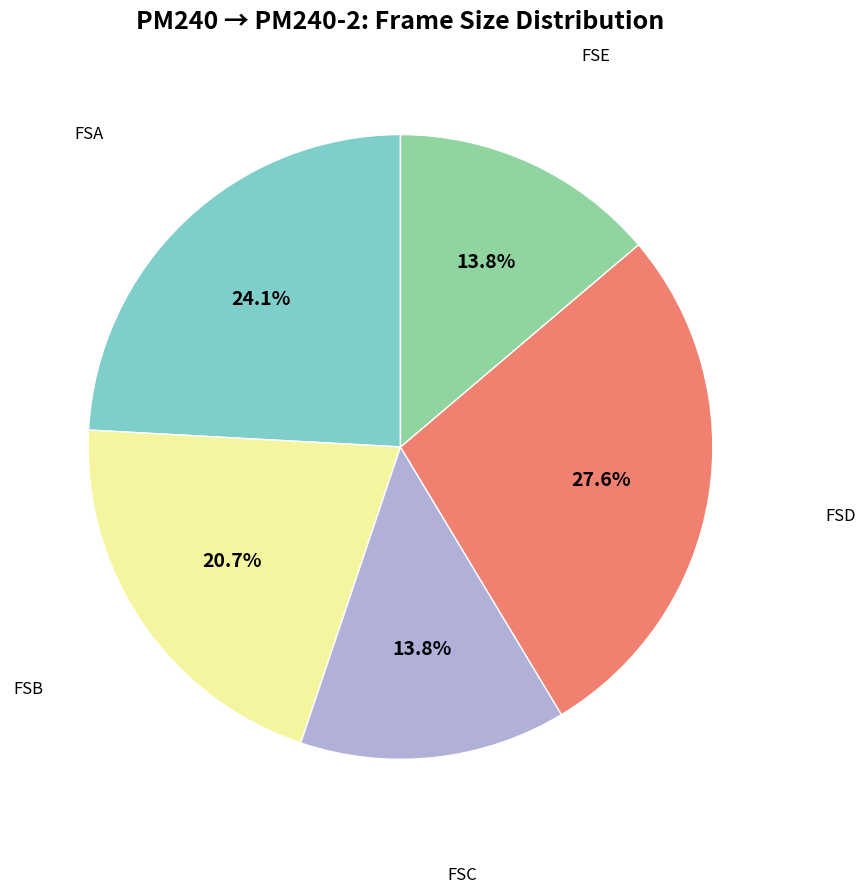

How many segments does this pie chart have?

5